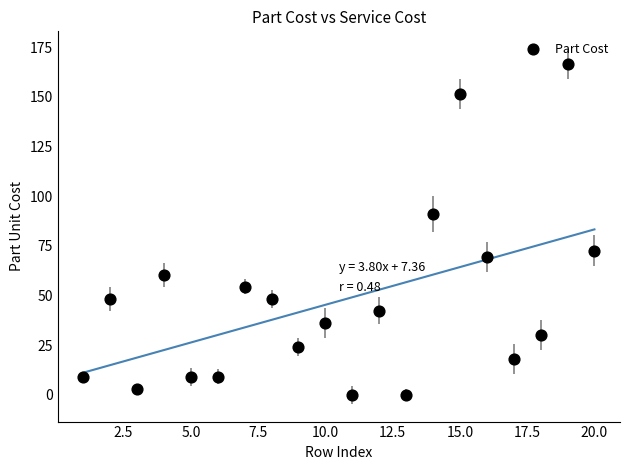

What is the range of Y values (max minus min)?

166.5